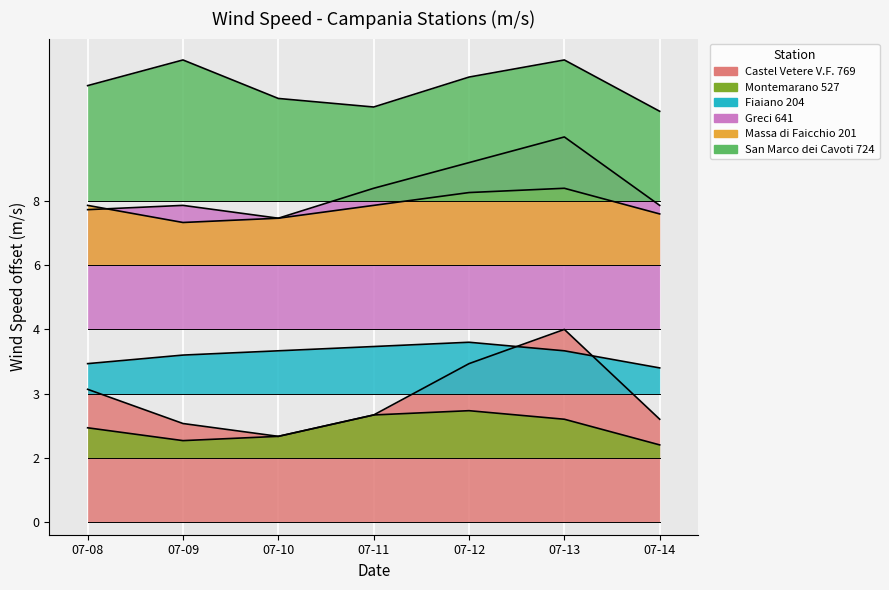

Which series has the largest total across all categories?

San Marco dei Cavoti 724